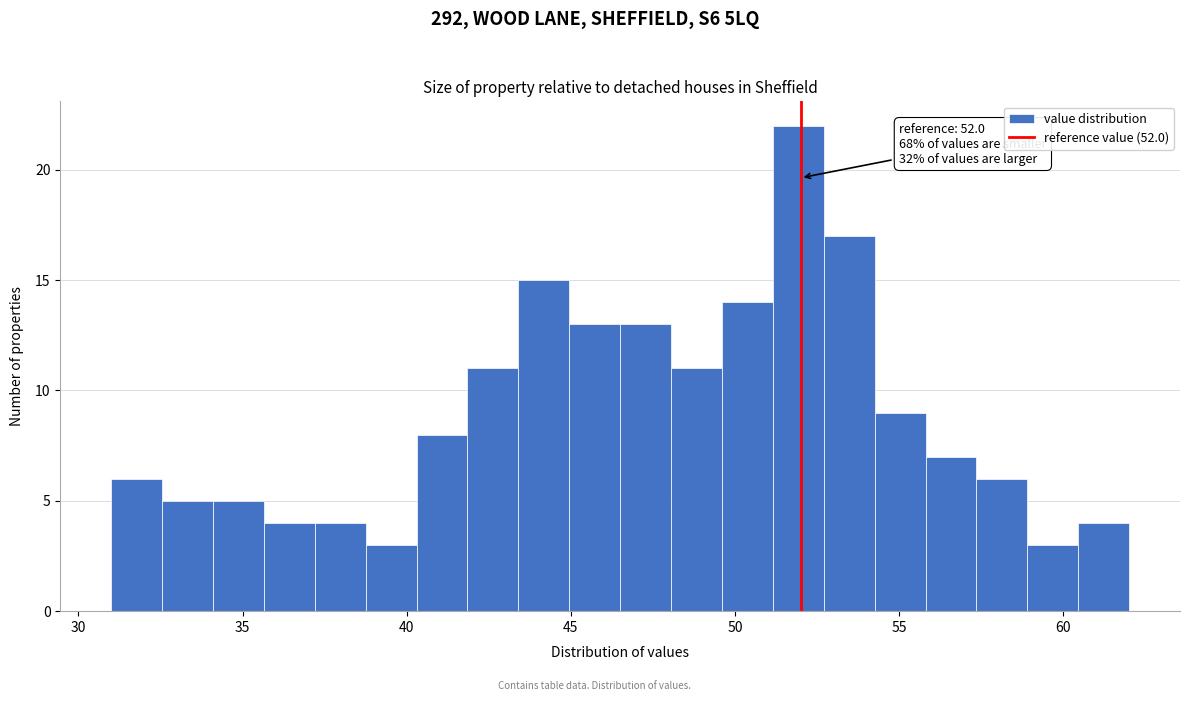

Around what value on the x-axis is the tallest bar? Give the approximate position of its centre, as read against the axis.

52.0